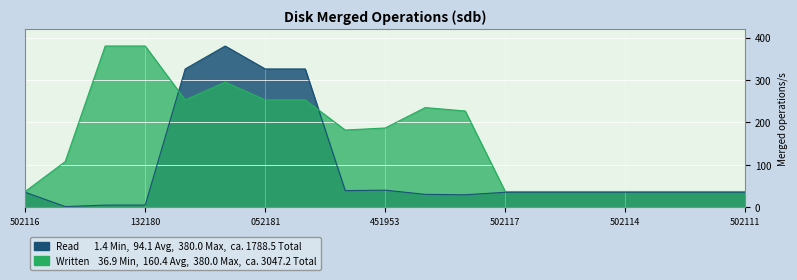

What is the difference between the highest and lowest values at 451953?

146.6